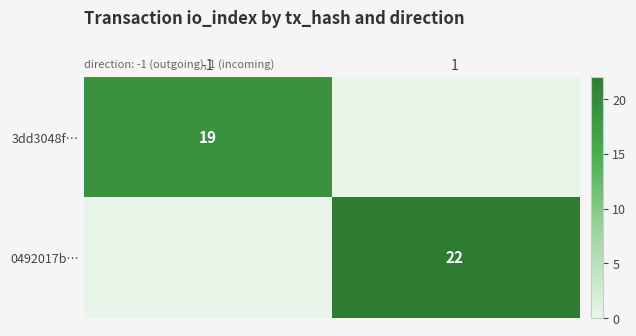

What is the sum of all 0492017b… values?

22